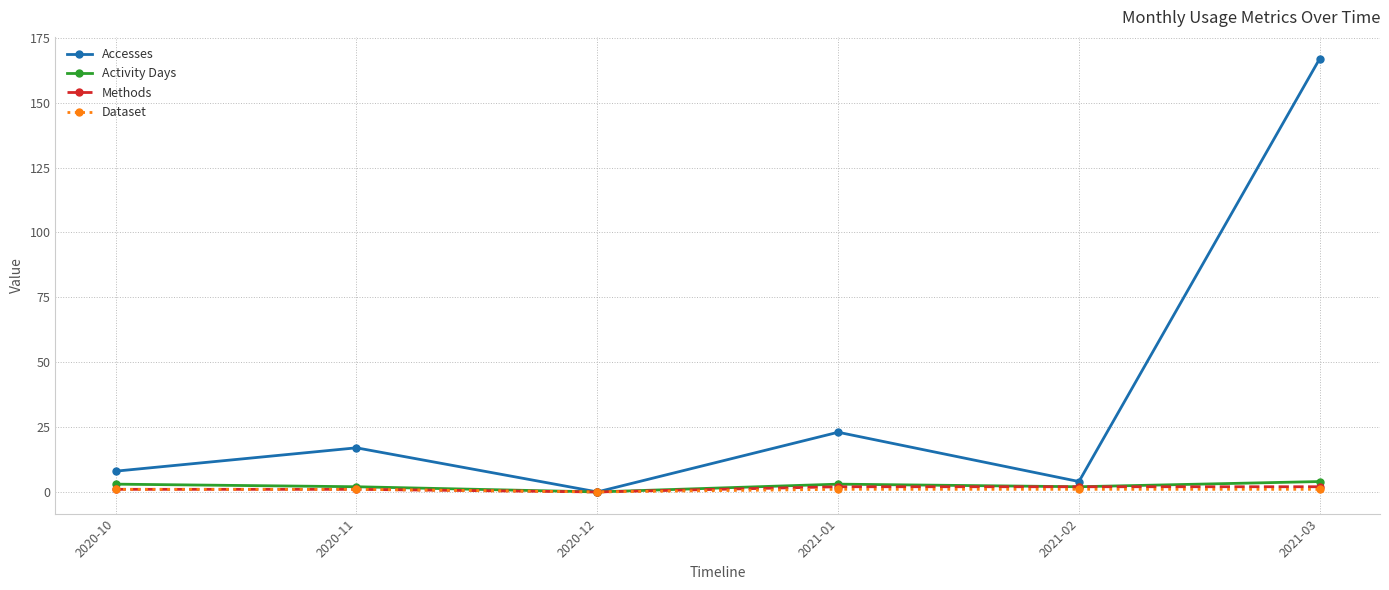

How many distinct data groups are displayed?

4